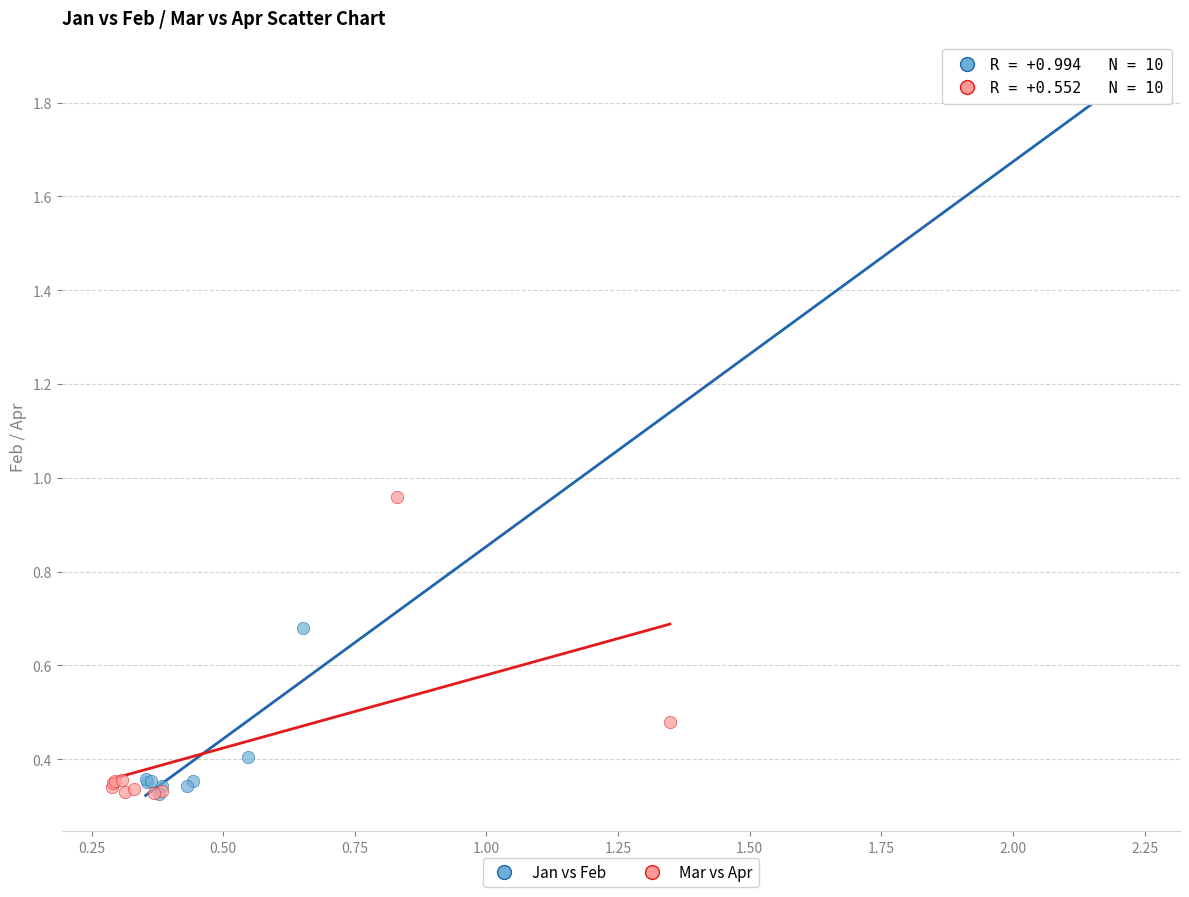

Which series contains the highest Y value?

Jan vs Feb